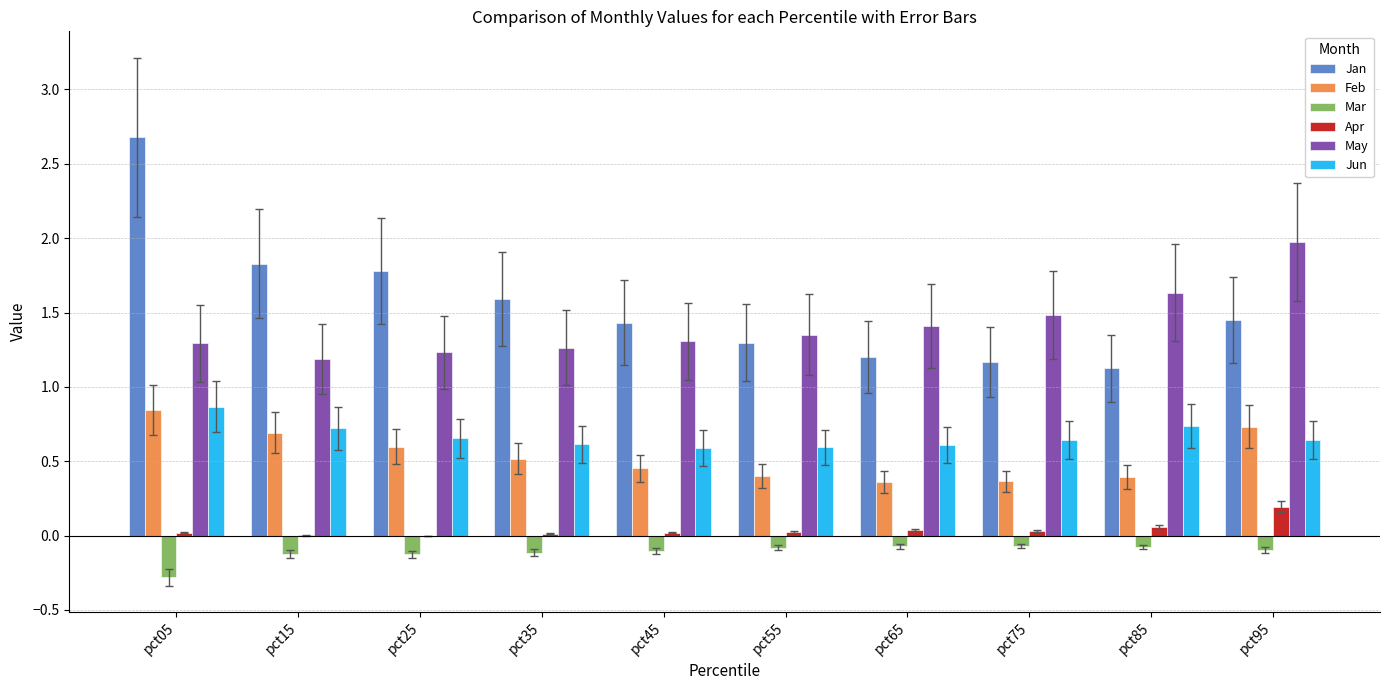

What is the total value across all series at pct05?

5.4